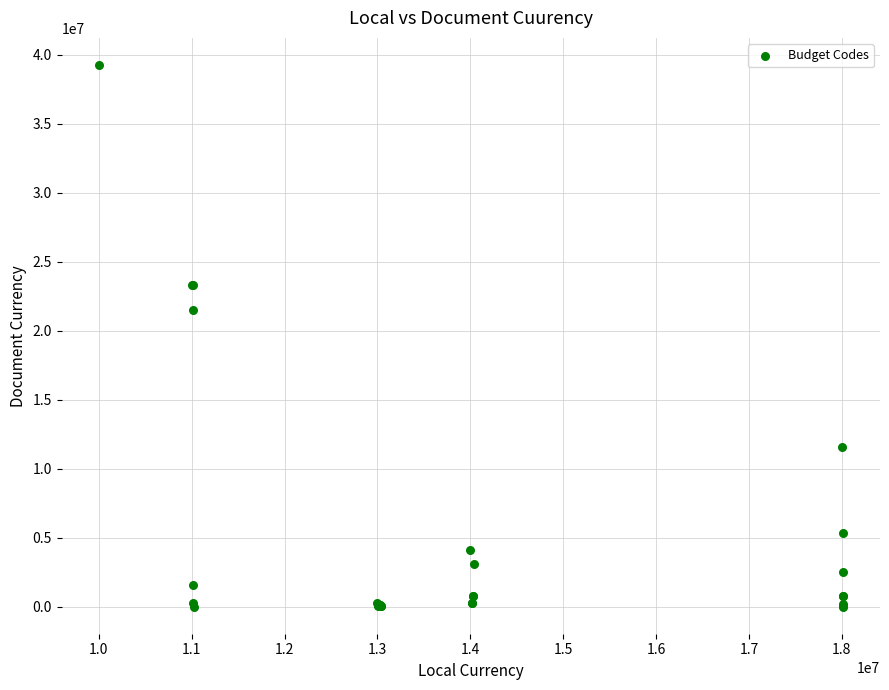

What Y value in the scatter plot is closest to 19632250?

21496500